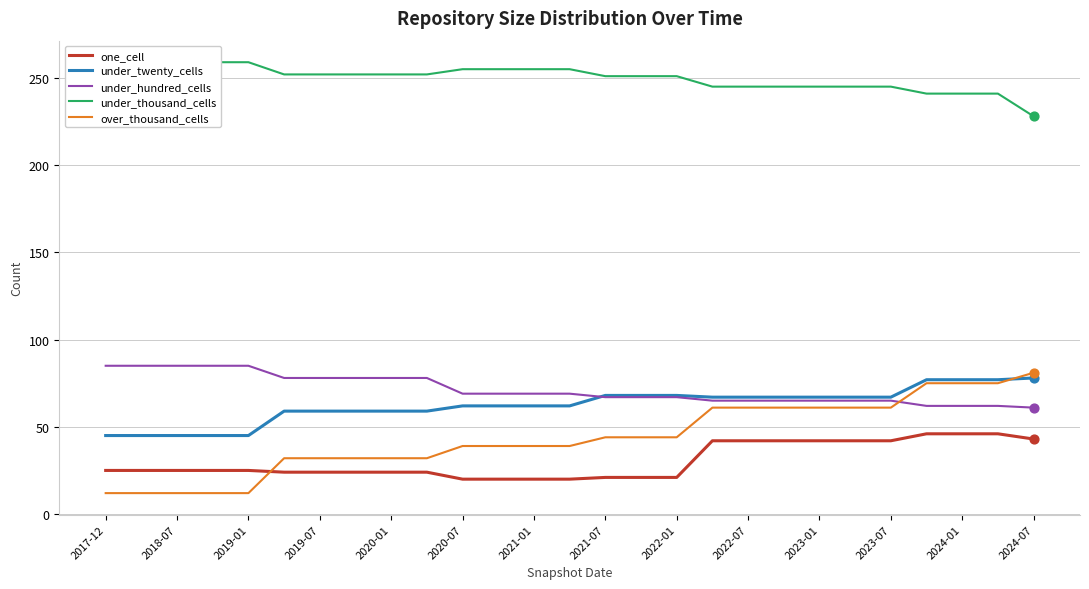

Which series has the widest spread of Y values?

over_thousand_cells